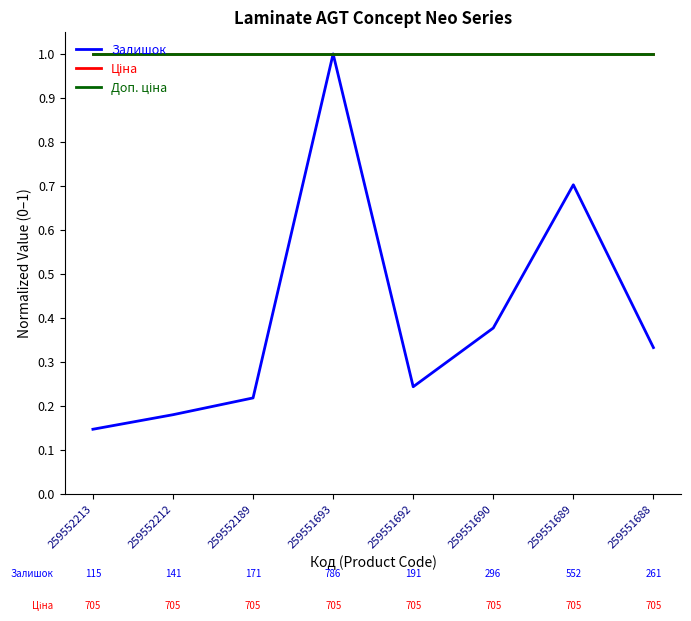

True or false: Залишок and Ціна cross at least once.

False